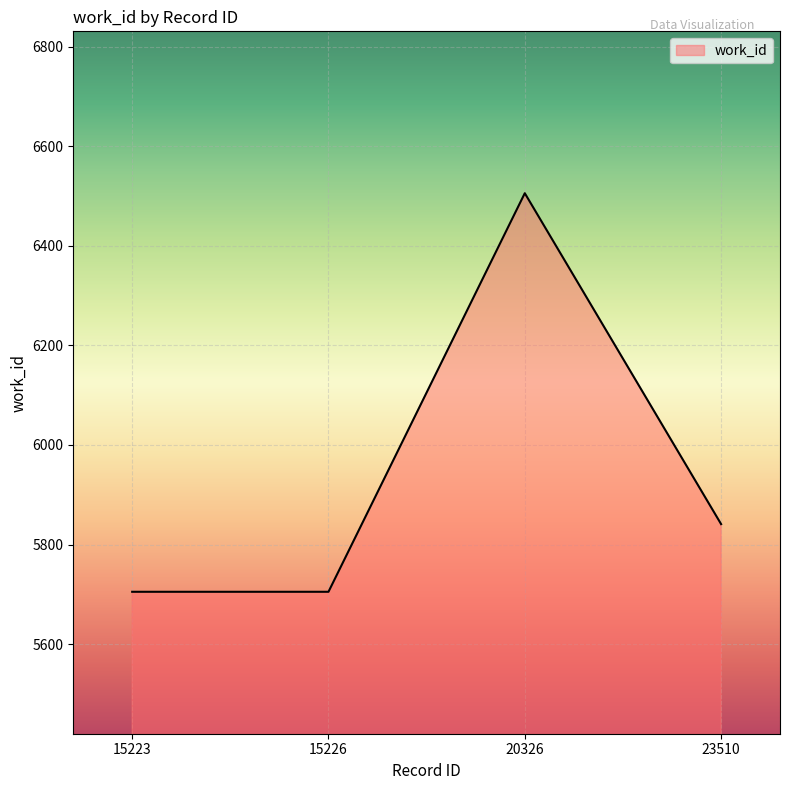

What is the change in value from 20326 to 23510?

-665